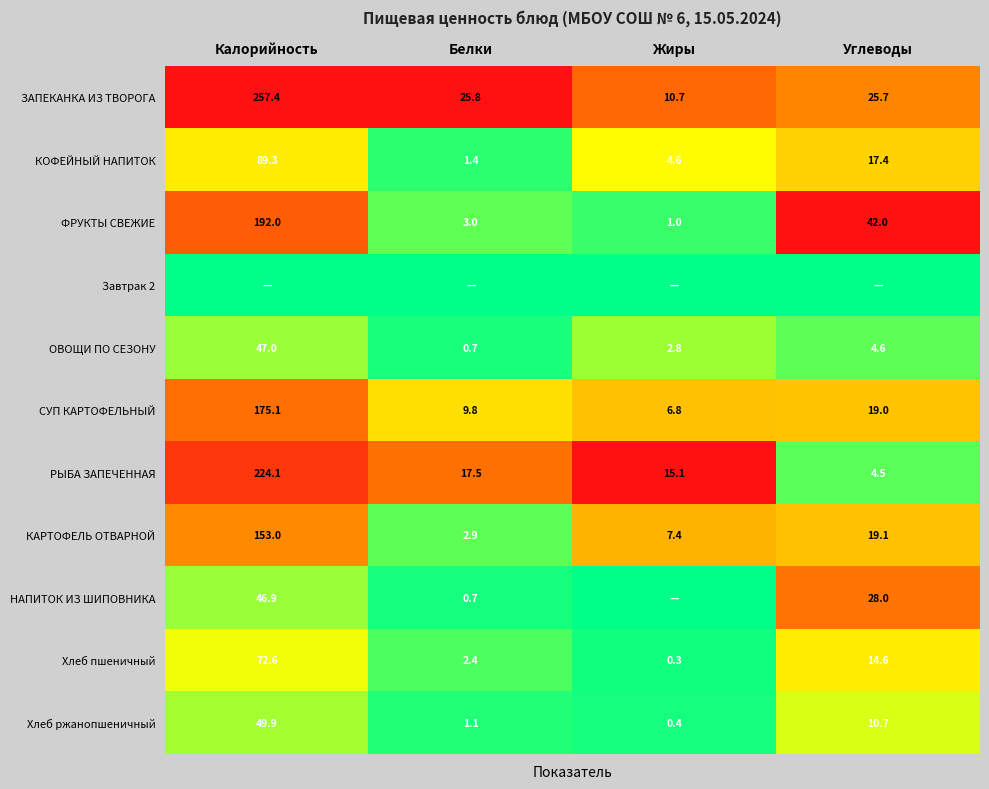

The value of КАРТОФЕЛЬ ОТВАРНОЙ at Жиры is 7.4. True or false?

True